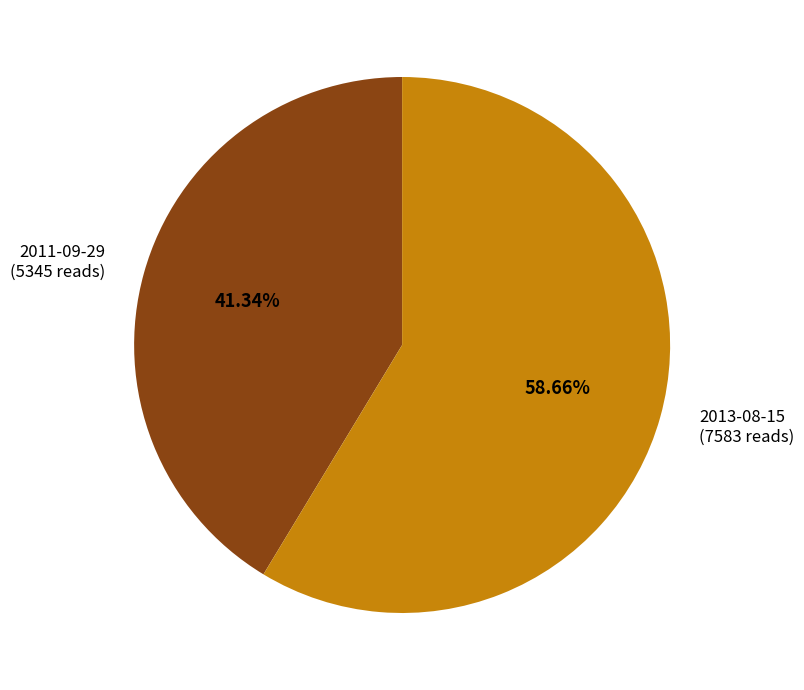

Which has a higher value, 2011-09-29 (5345 reads) or 2013-08-15 (7583 reads)?

2013-08-15 (7583 reads)